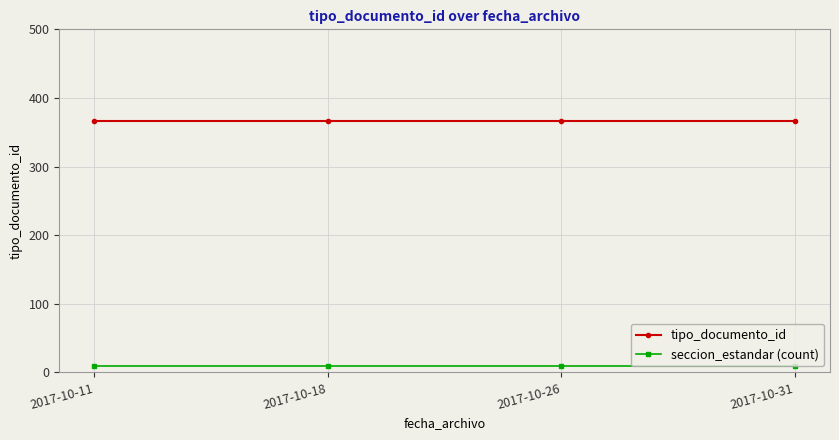

The value of tipo_documento_id at 2017-10-11 is 624.2. True or false?

False